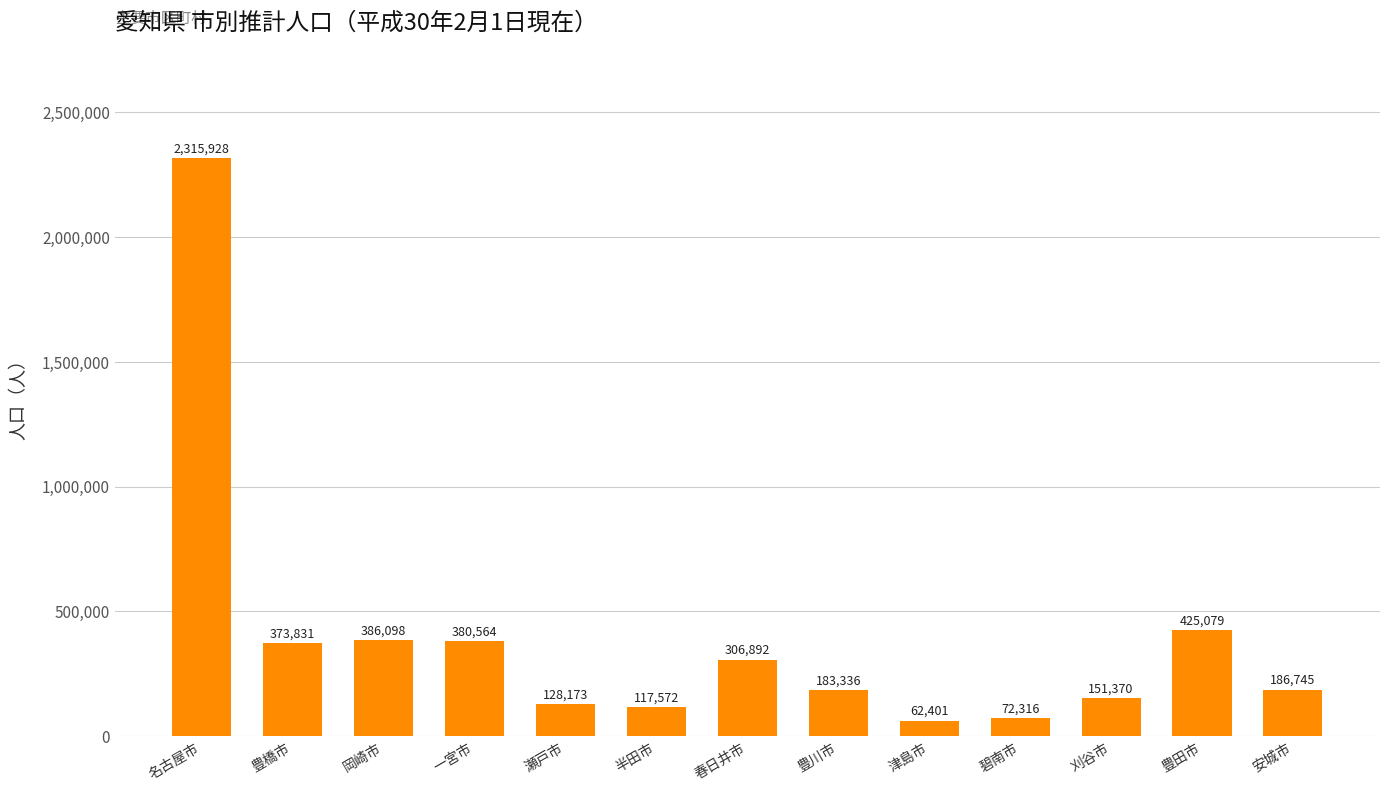

What is the value of the 13th bar from the left?

186745